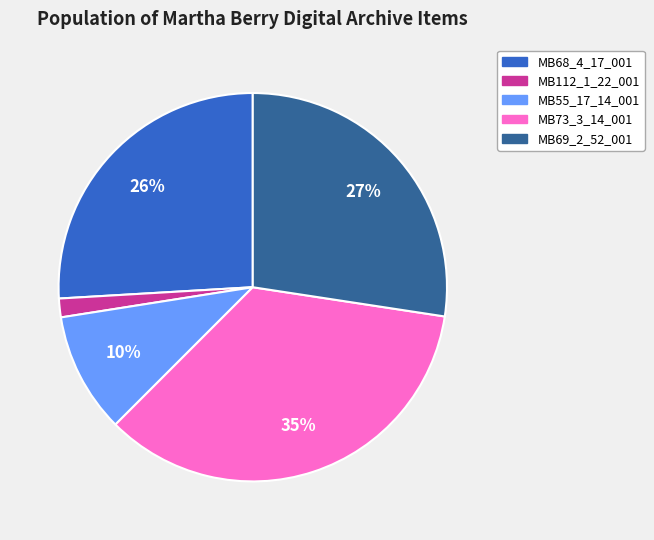

Rank the categories by value from lowest to highest.

MB112_1_22_001, MB55_17_14_001, MB68_4_17_001, MB69_2_52_001, MB73_3_14_001